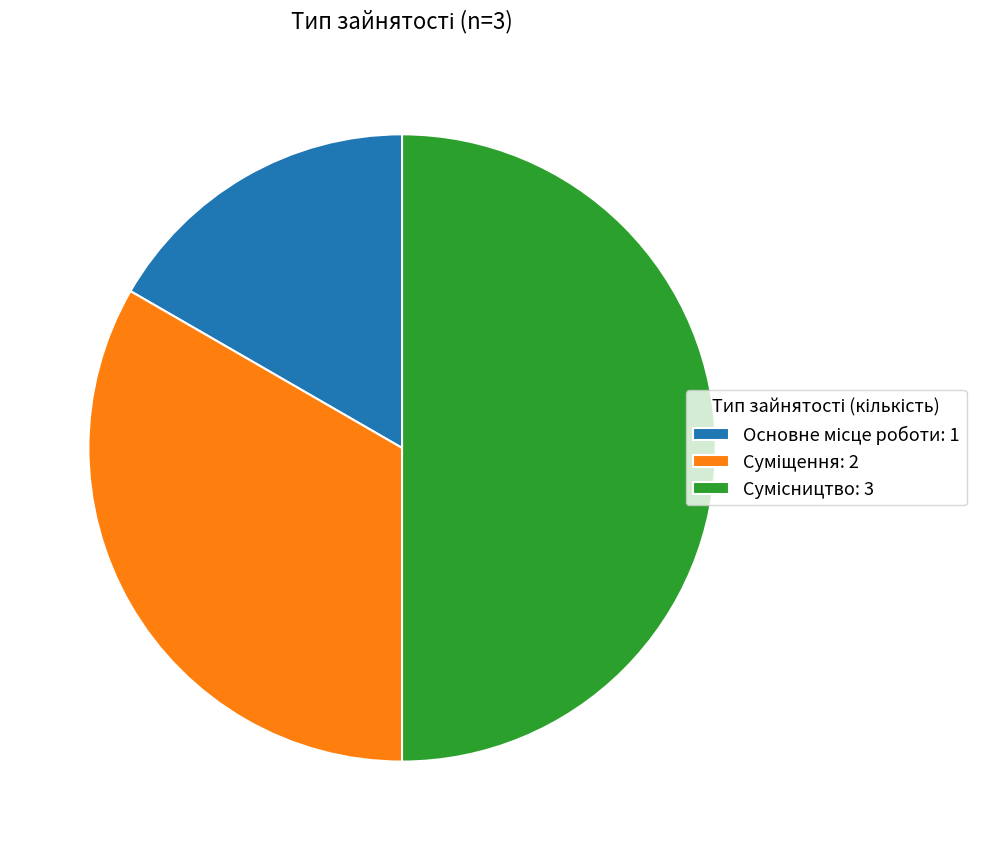

How many segments does this pie chart have?

3